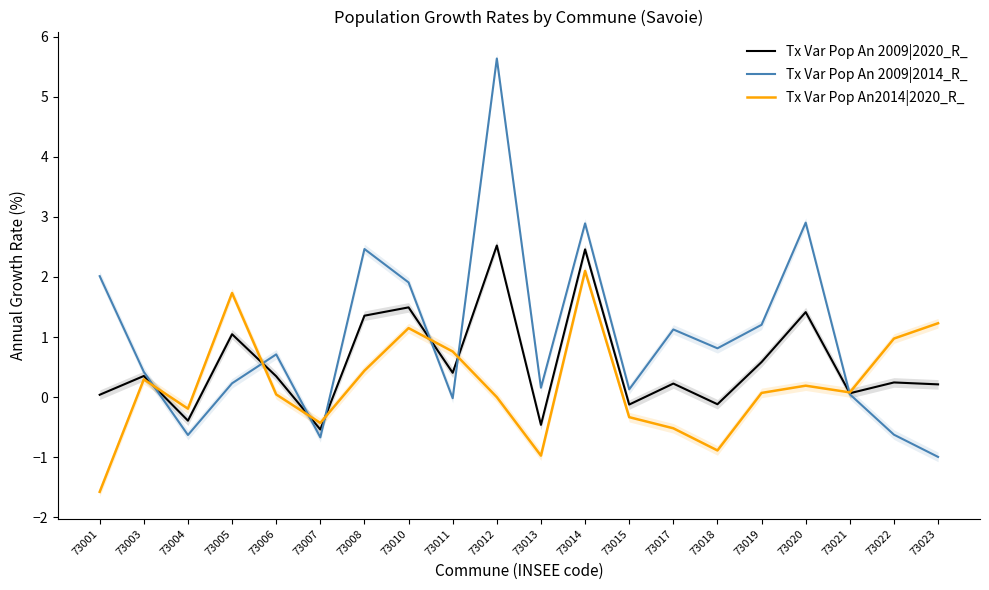

Which label corresponds to the smallest value in the chart?

73001